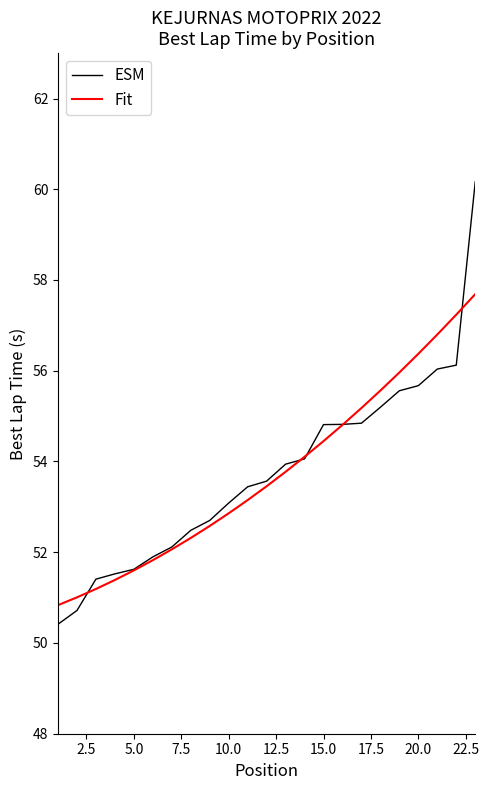

What is the highest value of the ESM series?

60.2